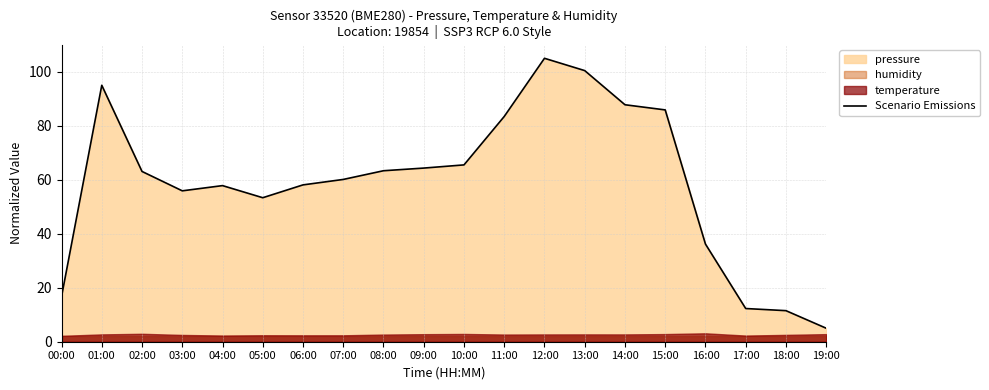

Where is the data nearest to the value 55?

03:00